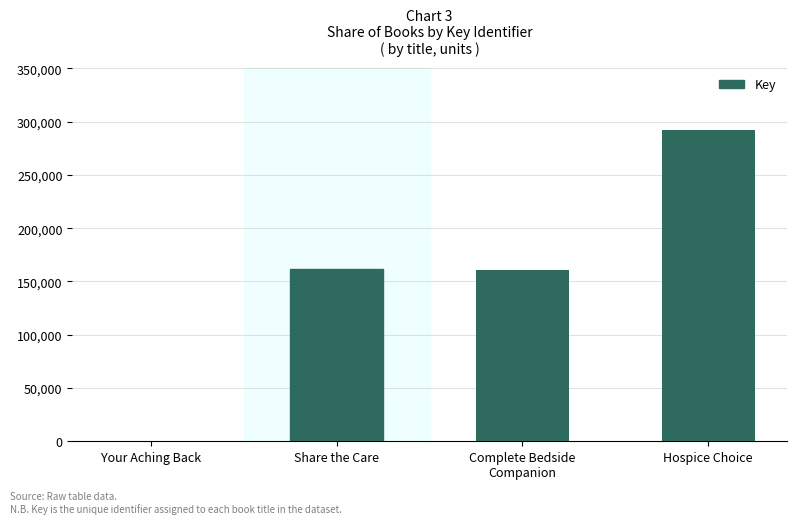

At which category does the chart reach its peak across all series?

Hospice Choice